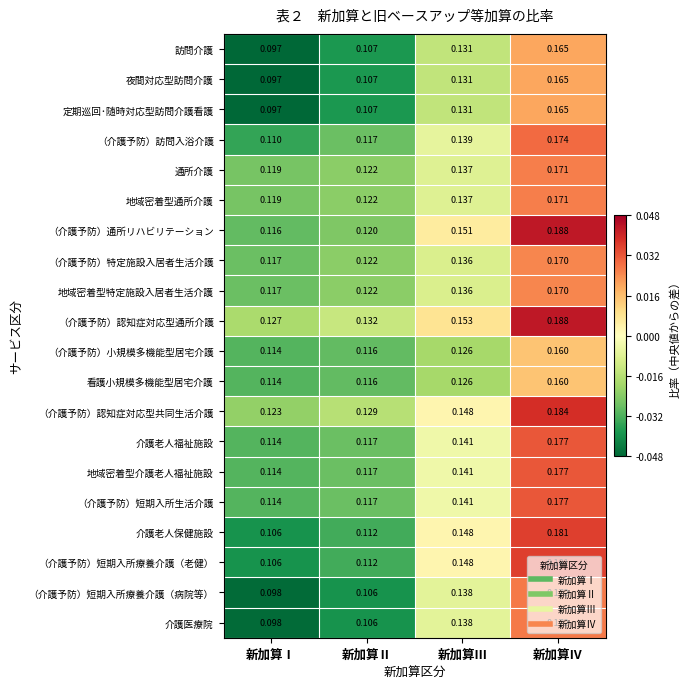

List the labels in order of 通所介護 value, largest first.

新加算Ⅳ, 新加算Ⅲ, 新加算Ⅱ, 新加算Ⅰ